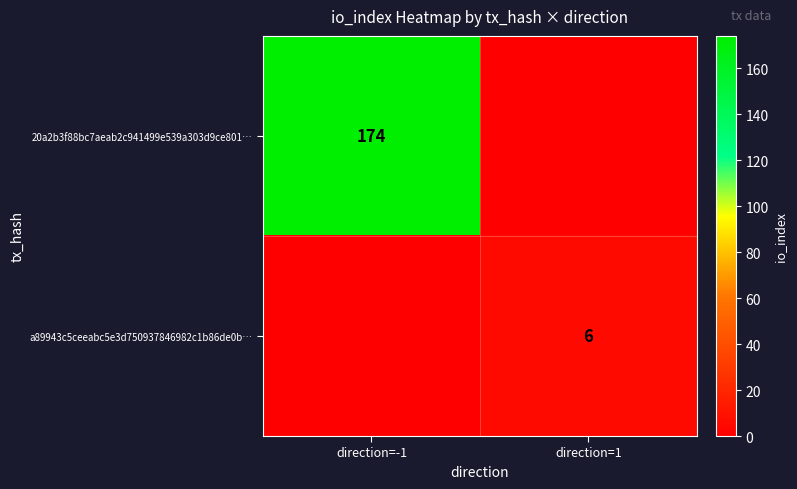

What is the difference between the highest and lowest values at direction=-1?

174